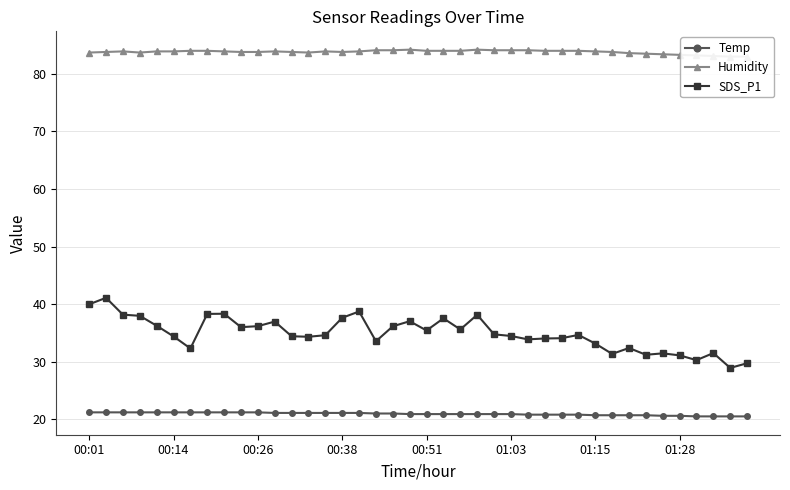

Reading right to left, what are all the values shown in this chart?

Temp: 20.5	20.5	20.5	20.5	20.6	20.6	20.7	20.7	20.7	20.7	20.8	20.8	20.8	20.8	20.9	20.9	20.9	20.9	20.9	20.9	20.9	21.0	21.0	21.1	21.1	21.1	21.1	21.1	21.1	21.2	21.2	21.2	21.2	21.2	21.2	21.2	21.2	21.2	21.2	21.2
Humidity: 83.0	83.0	83.1	83.2	83.3	83.4	83.5	83.6	83.8	83.9	84.0	84.0	84.0	84.1	84.1	84.1	84.2	84.0	84.0	84.0	84.2	84.1	84.1	83.9	83.8	83.9	83.7	83.8	83.9	83.8	83.8	83.9	84.0	84.0	83.9	83.9	83.7	83.9	83.8	83.7
SDS_P1: 29.7	28.9	31.5	30.3	31.1	31.4	31.2	32.4	31.4	33.1	34.6	34.1	34.0	33.9	34.5	34.8	38.1	35.6	37.5	35.4	37.0	36.1	33.5	38.7	37.6	34.6	34.3	34.4	37.0	36.2	36.0	38.3	38.3	32.3	34.4	36.2	38.0	38.2	41.1	40.0